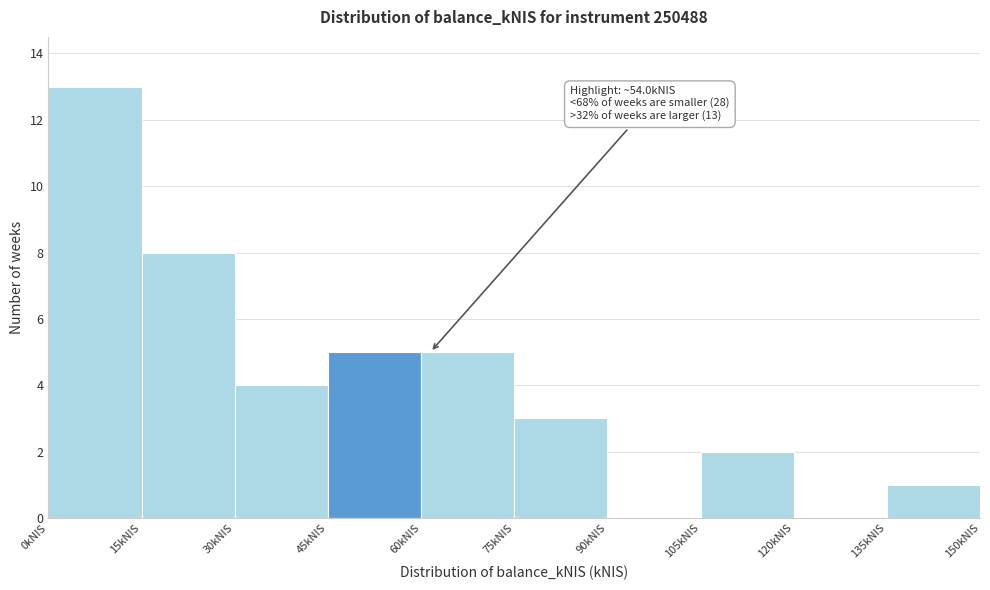

Over which range of the x-axis is the bar tallest?

0 to 15